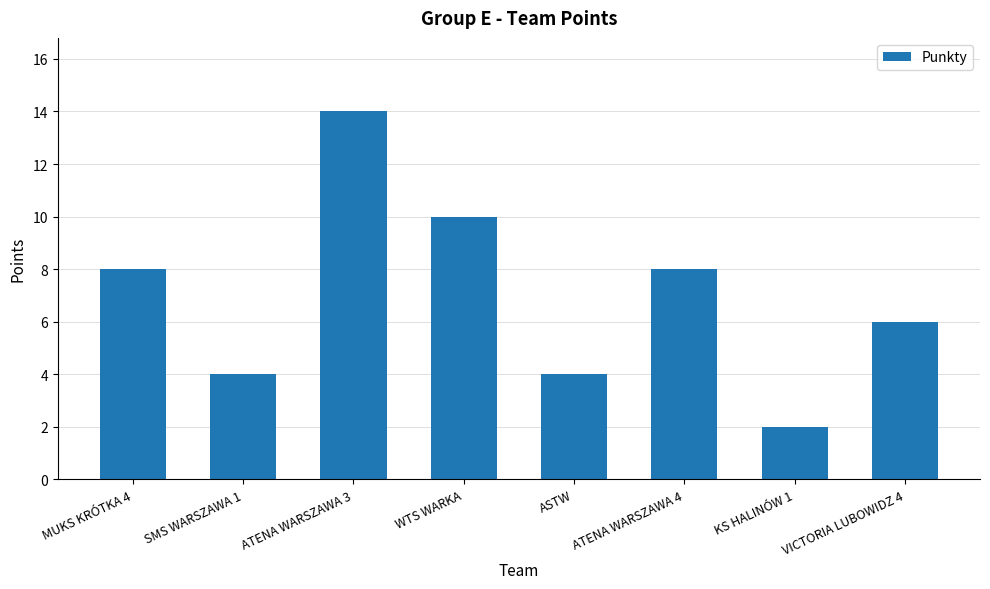

The chart shows a value of 10 at VICTORIA LUBOWIDZ 4. True or false?

False